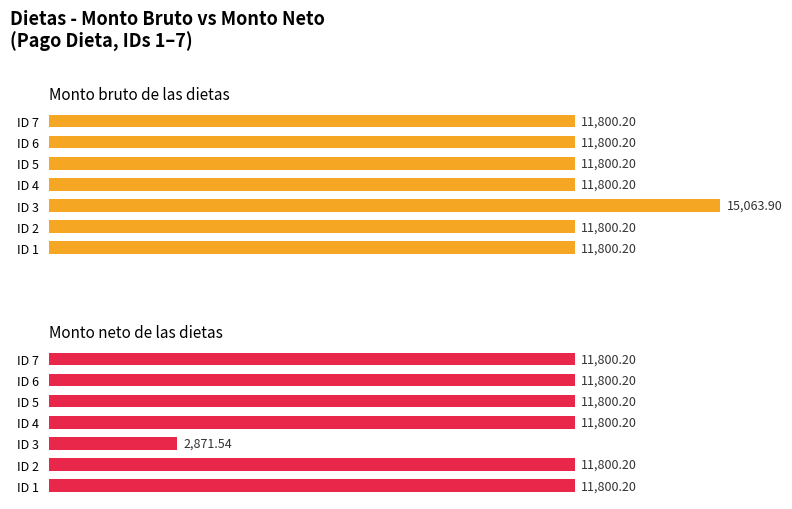

How many data points does each series have?

7